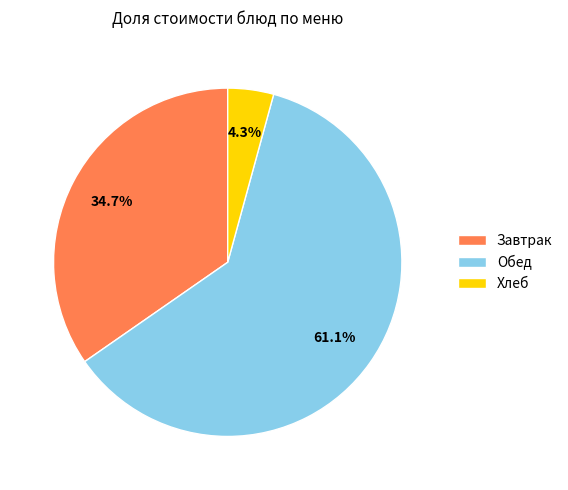

Which slice is the smallest?

Хлеб